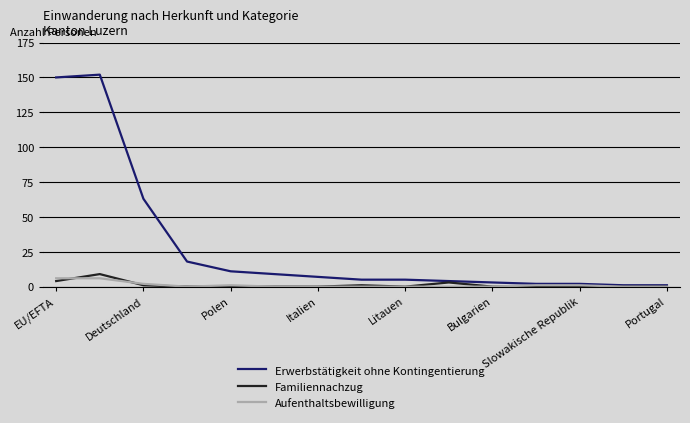

What is the maximum value shown in the chart?

152